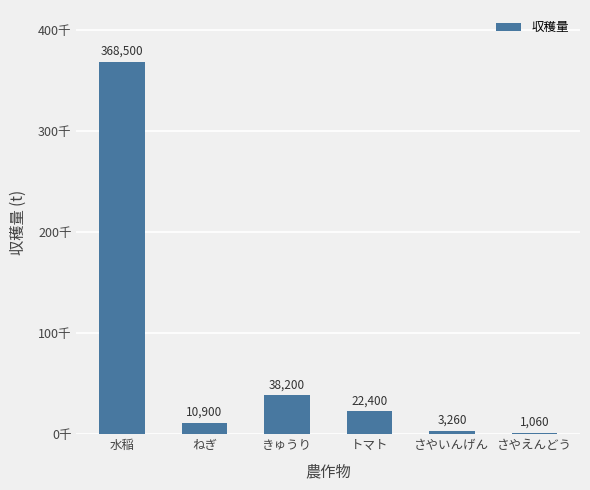

Are the bars horizontal?

No